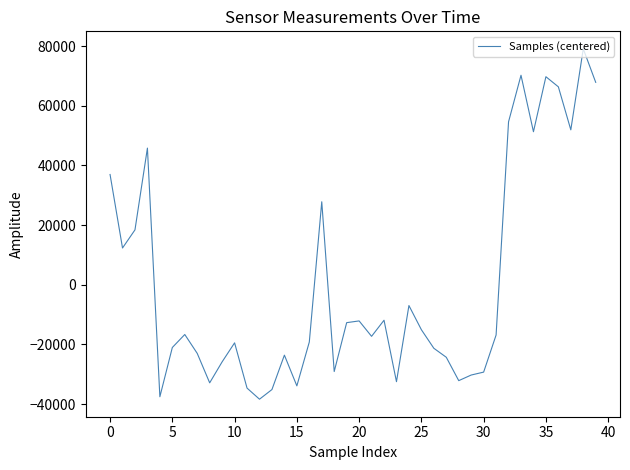

What is the difference between the maximum and minimum values?

117396.0